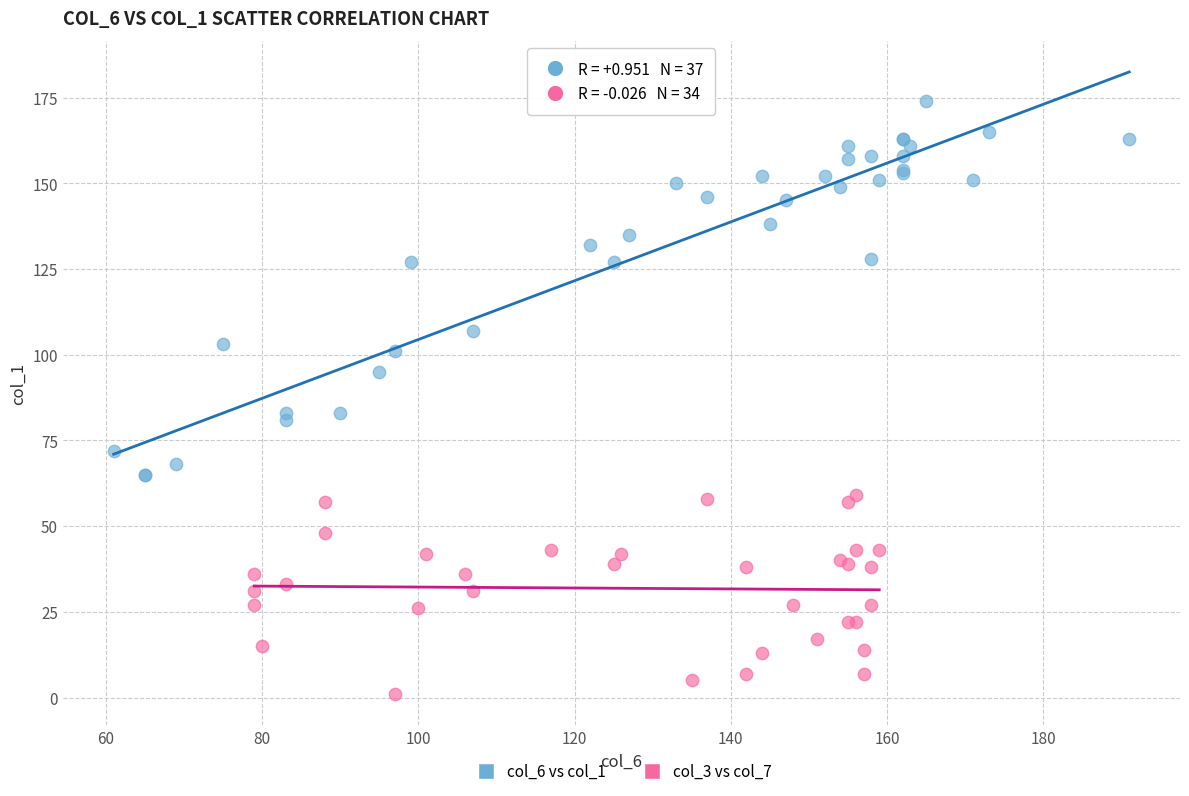

Which series has the widest spread of Y values?

col_6 vs col_1